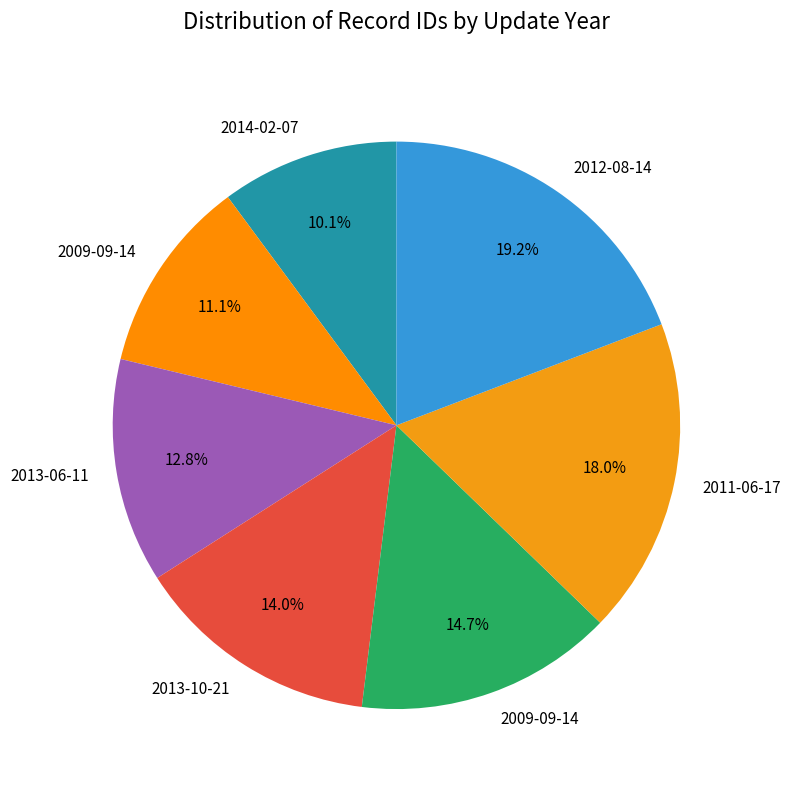

To the nearest percent, what is the difference between the largest and smallest slice percentages?

9%